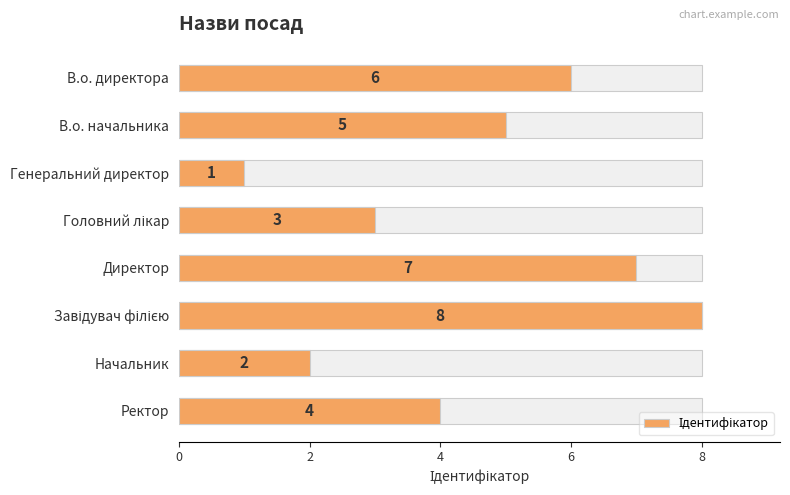

Reading left to right, what are all the values shown in this chart?

6	5	1	3	7	8	2	4